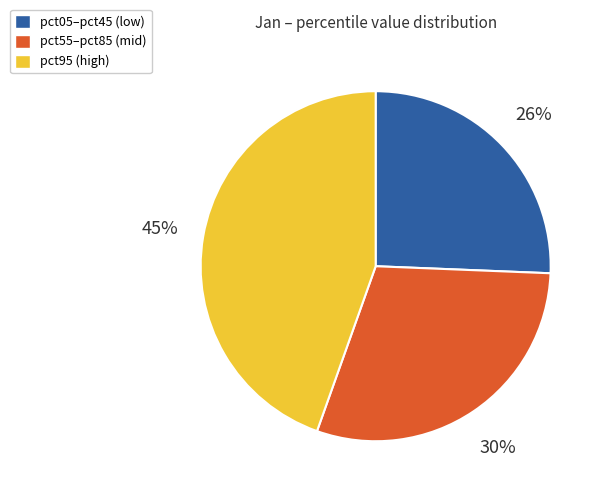

Which category has the biggest portion of the pie?

pct95 (high)